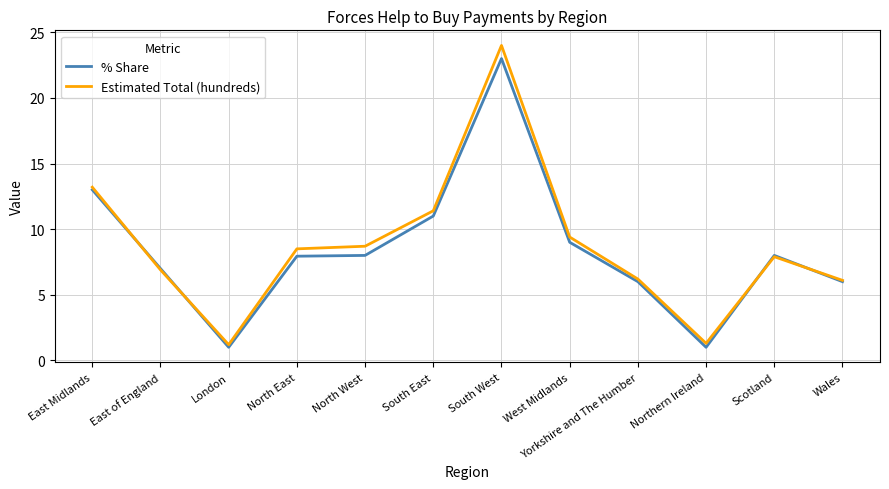

What is the sum of all Estimated Total (hundreds) values?

104.8